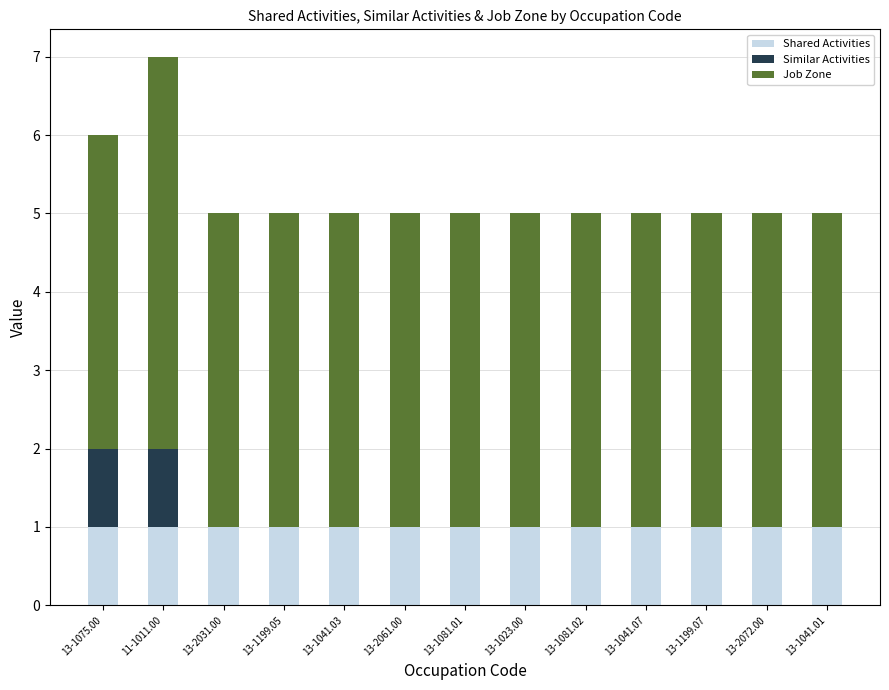

Is it true that Shared Activities equals 1 at 13-2061.00?

True